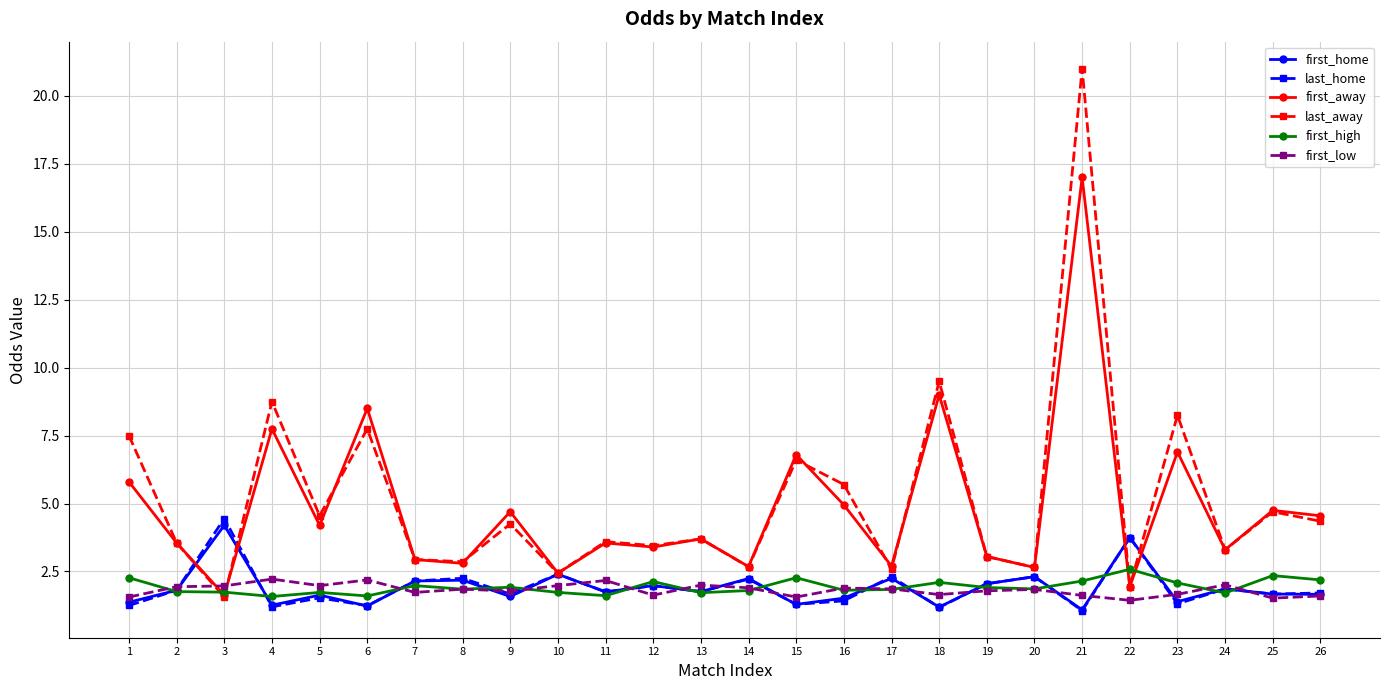

Which series ends up on top after the final intersection of first_low and first_high?

first_high